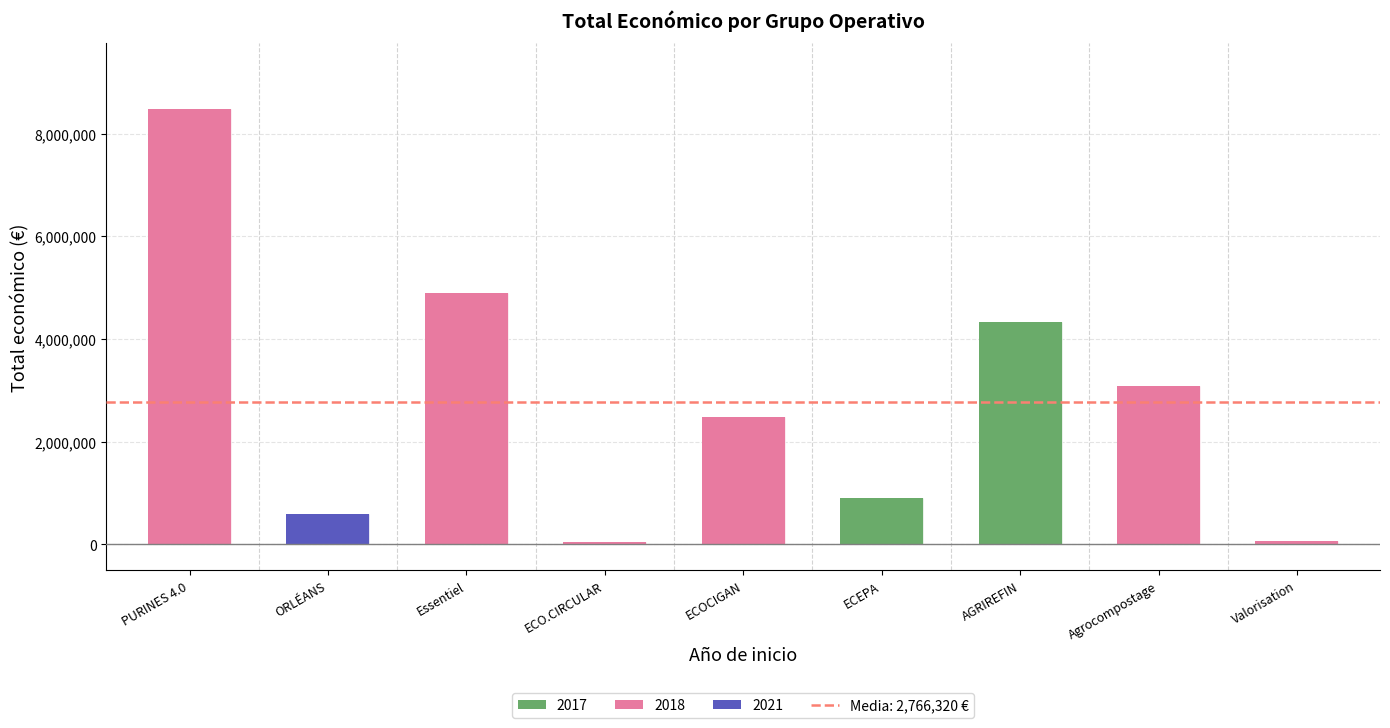

What is the smallest value displayed?

42845